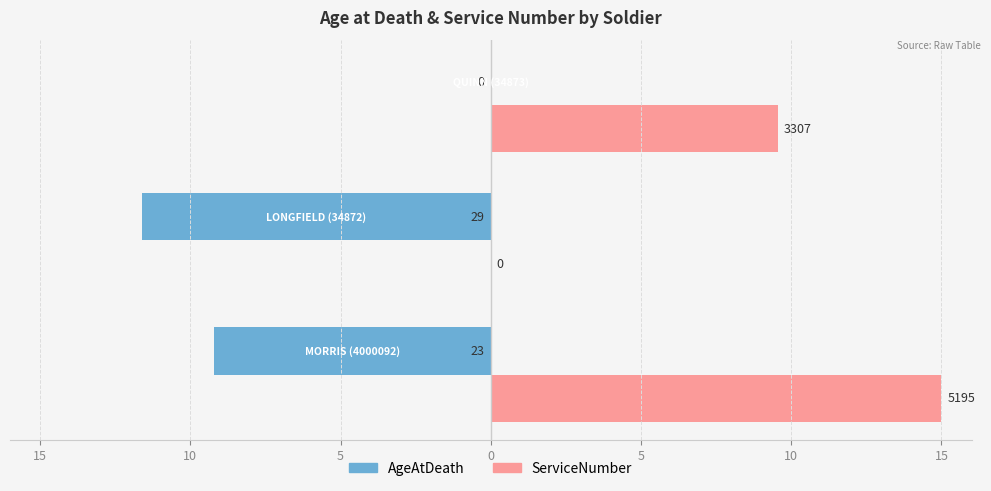

What are all the series names shown in the legend?

AgeAtDeath, ServiceNumber